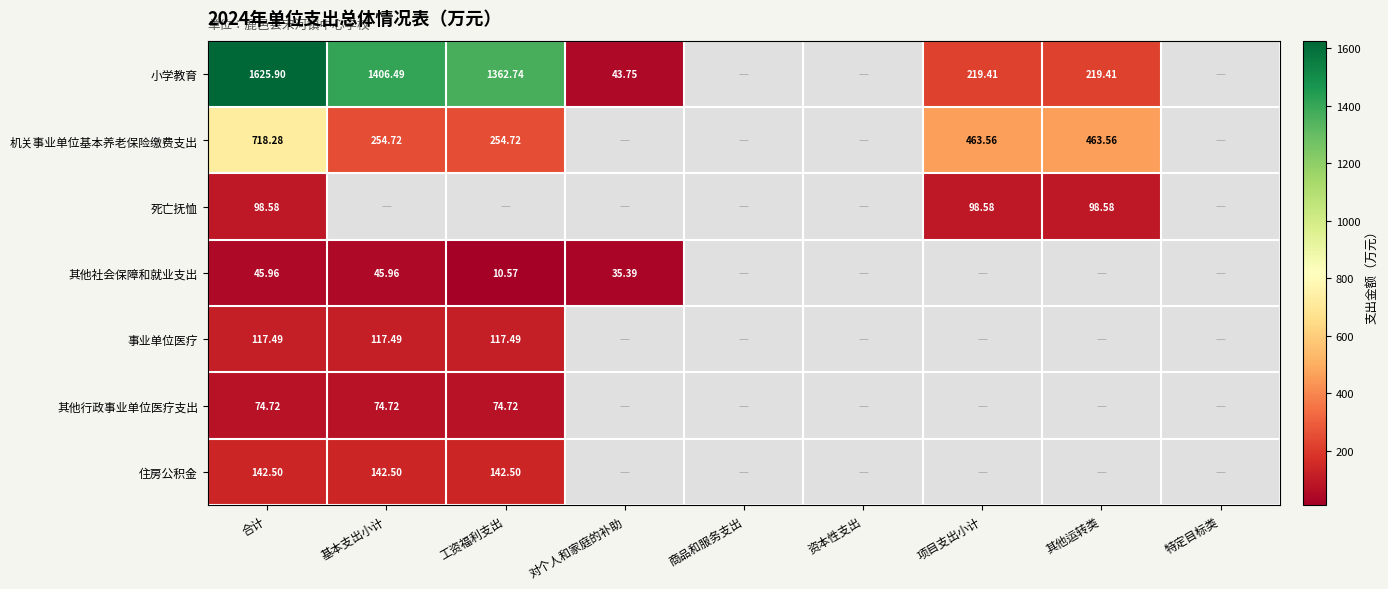

The 机关事业单位基本养老保险缴费支出 series shows 335.0 at 工资福利支出. True or false?

False